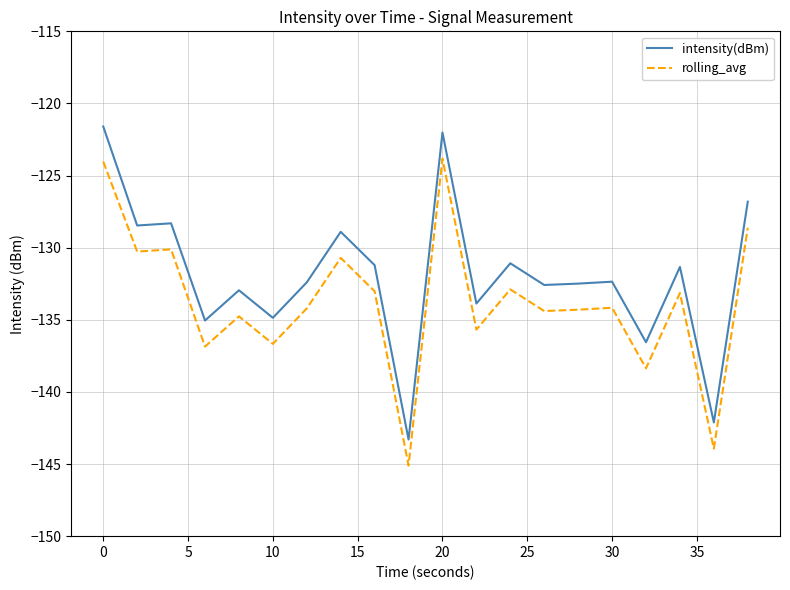

In intensity(dBm), how many points are lower than both neighbors (excluding endpoints)?

8